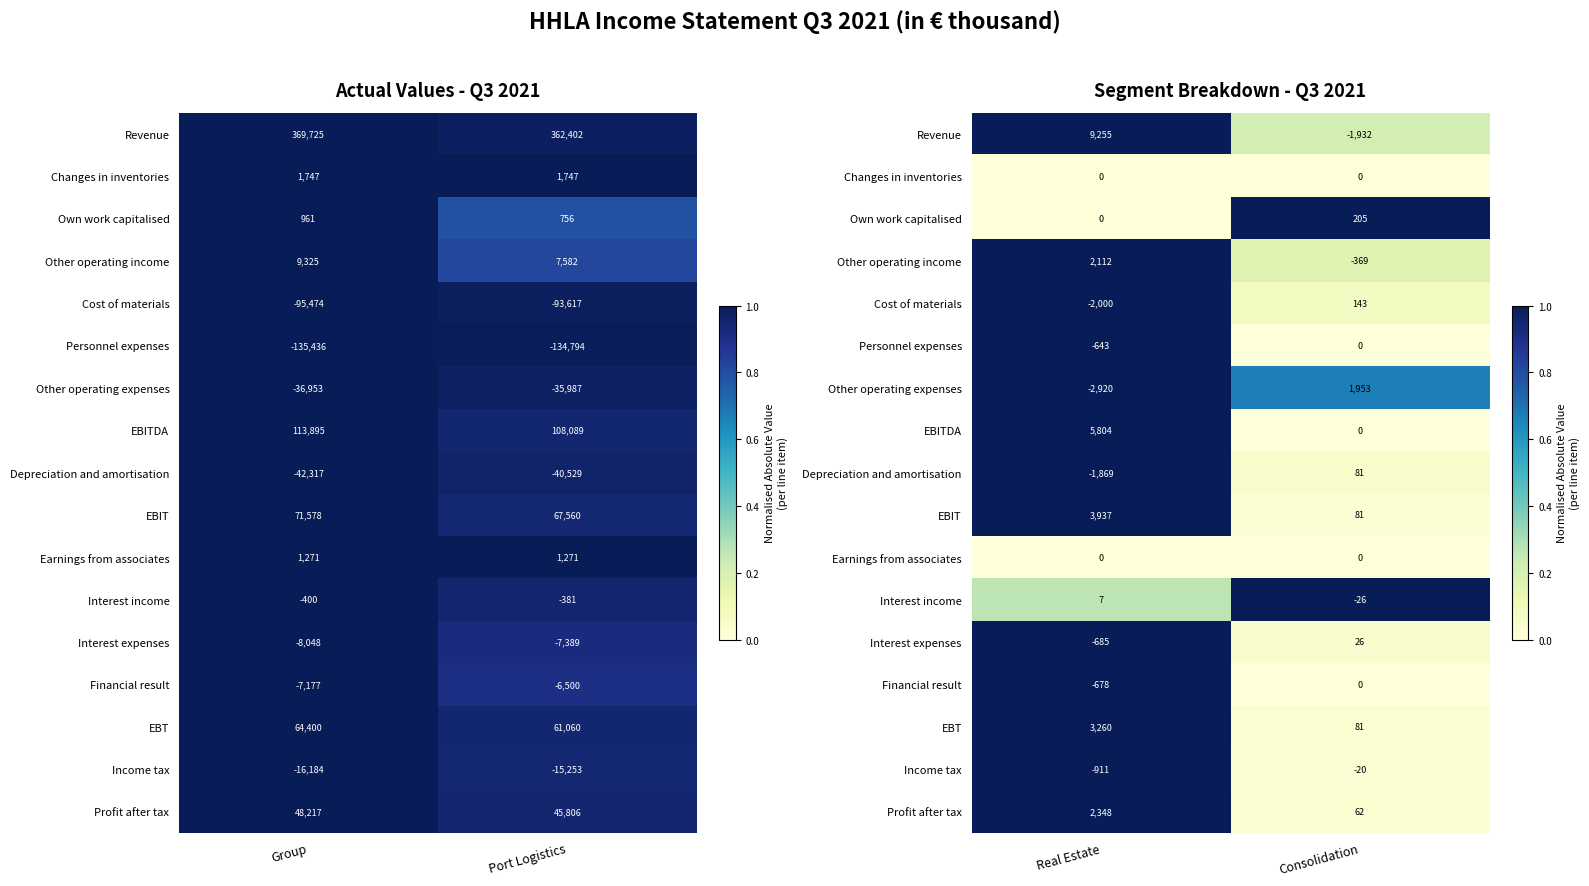

True or false: EBITDA has a value of 1.0 at Real Estate.

True